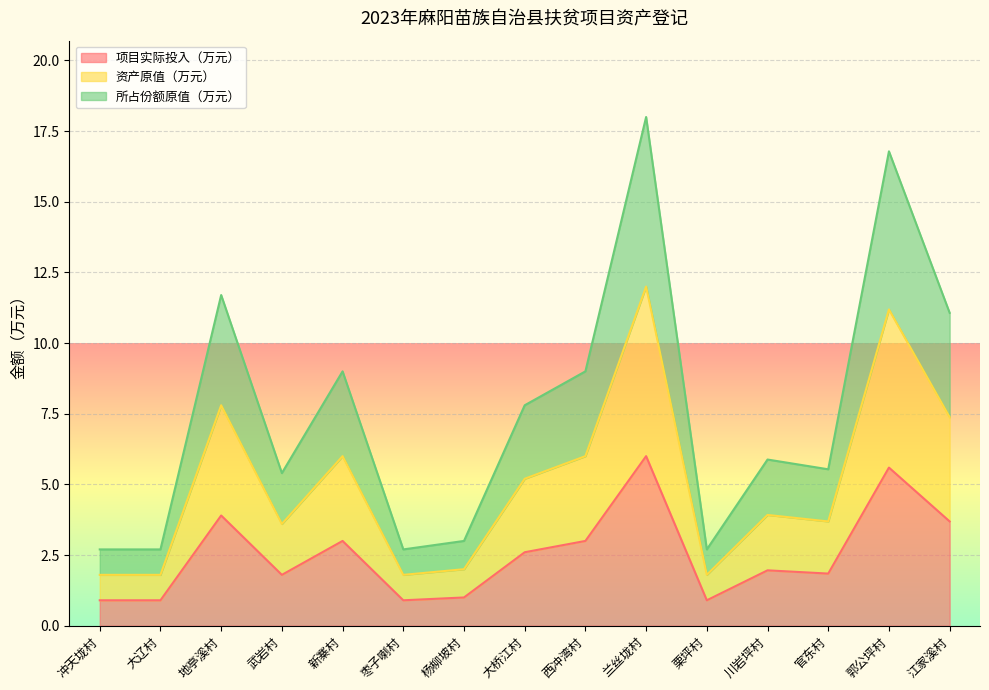

At how many categories does at least one series exceed 2?

15